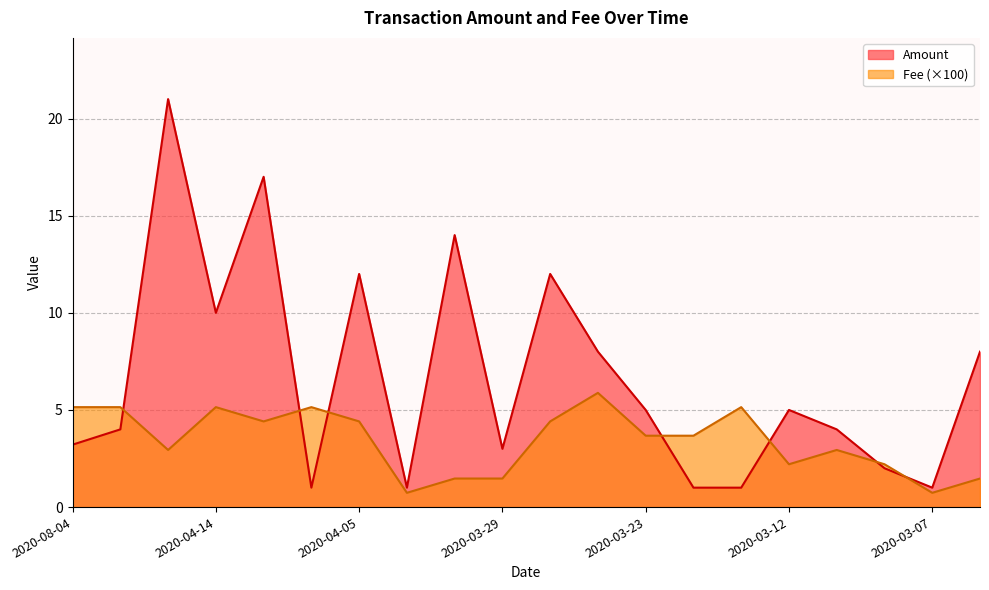

Where does the Amount series first go above 5?

2020-04-15